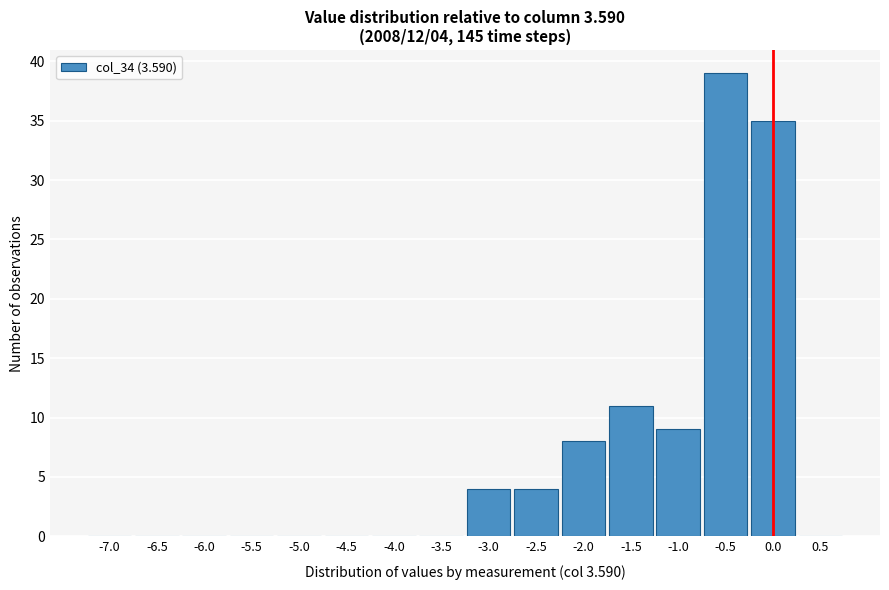

Reading left to right, what are all the values shown in this chart?

-7.0=0	-6.5=0	-6.0=0	-5.5=0	-5.0=0	-4.5=0	-4.0=0	-3.5=0	-3.0=4	-2.5=4	-2.0=8	-1.5=11	-1.0=9	-0.5=39	0.0=35	0.5=0